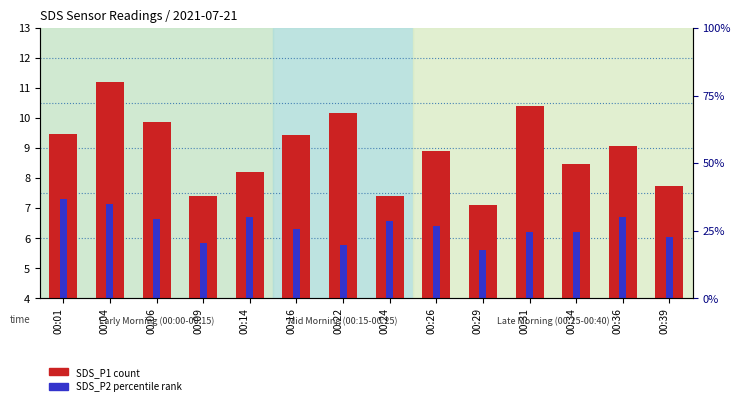

Reading left to right, extract all data points from this chart.

SDS_P1 (count): 9.5	11.2	9.9	7.4	8.2	9.4	10.2	7.4	8.9	7.1	10.4	8.5	9.1	7.7
SDS_P2 (percentile rank): 7.3	7.1	6.6	5.8	6.7	6.3	5.8	6.6	6.4	5.6	6.2	6.2	6.7	6.0